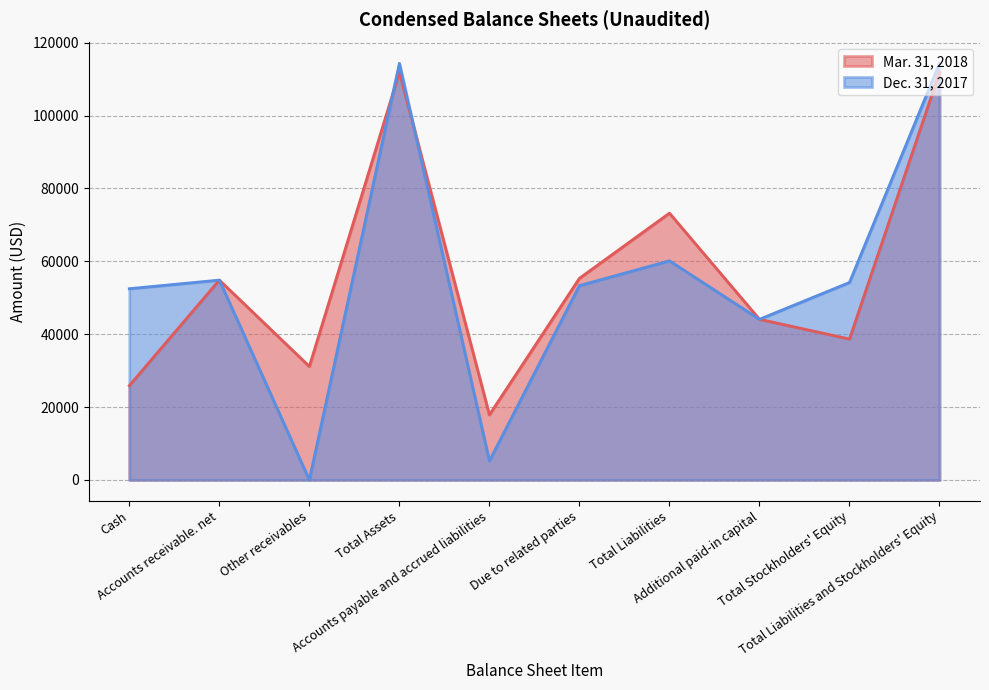

Reading left to right, what are all the values shown in this chart?

Mar. 31, 2018: Cash=25882	Accounts receivable. net=54838	Other receivables=31150	Total Assets=111870	Accounts payable and accrued liabilities=17878	Due to related parties=55331	Total Liabilities=73209	Additional paid-in capital=44085	Total Stockholders' Equity=38661	Total Liabilities and Stockholders' Equity=111870
Dec. 31, 2017: Cash=52479	Accounts receivable. net=54838	Other receivables=0	Total Assets=114317	Accounts payable and accrued liabilities=5228	Due to related parties=53331	Total Liabilities=60130	Additional paid-in capital=44085	Total Stockholders' Equity=54187	Total Liabilities and Stockholders' Equity=114317